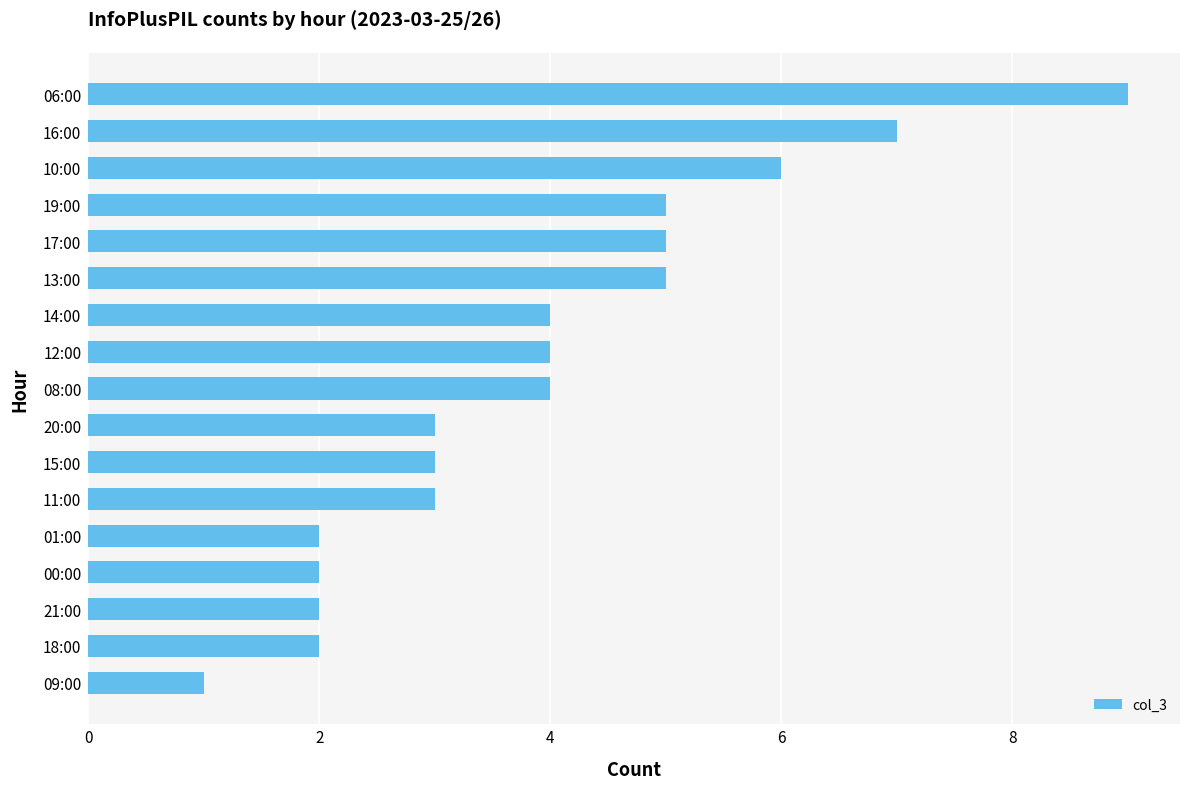

Which label corresponds to the smallest value in the chart?

09:00